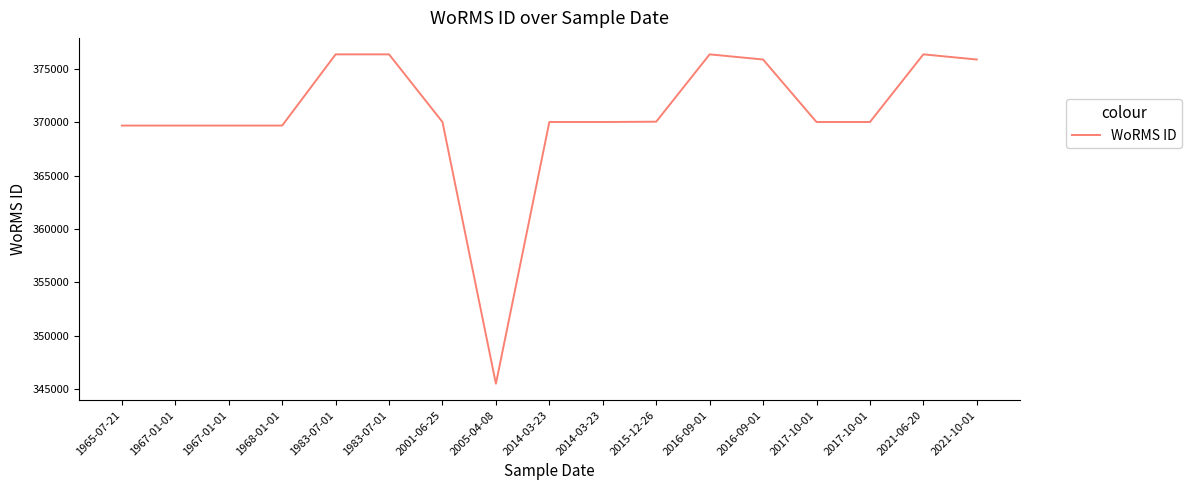

At which label is the value closest to 360933?

1965-07-21